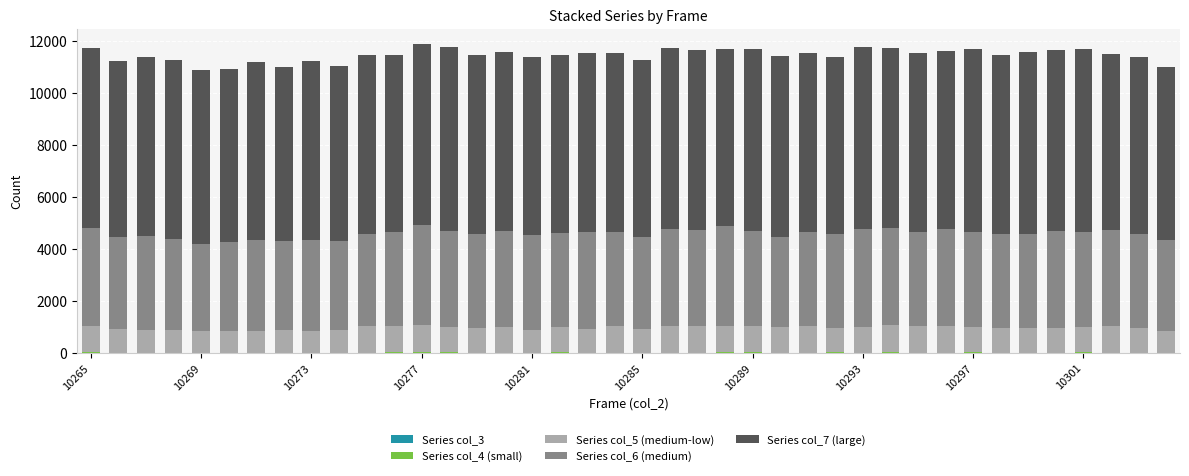

How many data points does each series have?

40